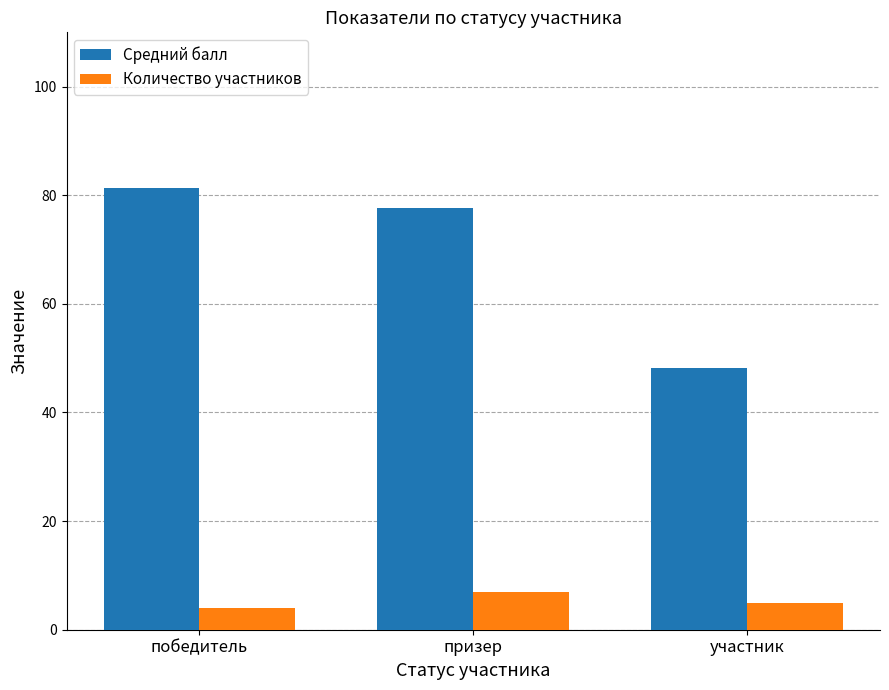

Between победитель and участник, which series saw the biggest shift?

Средний балл